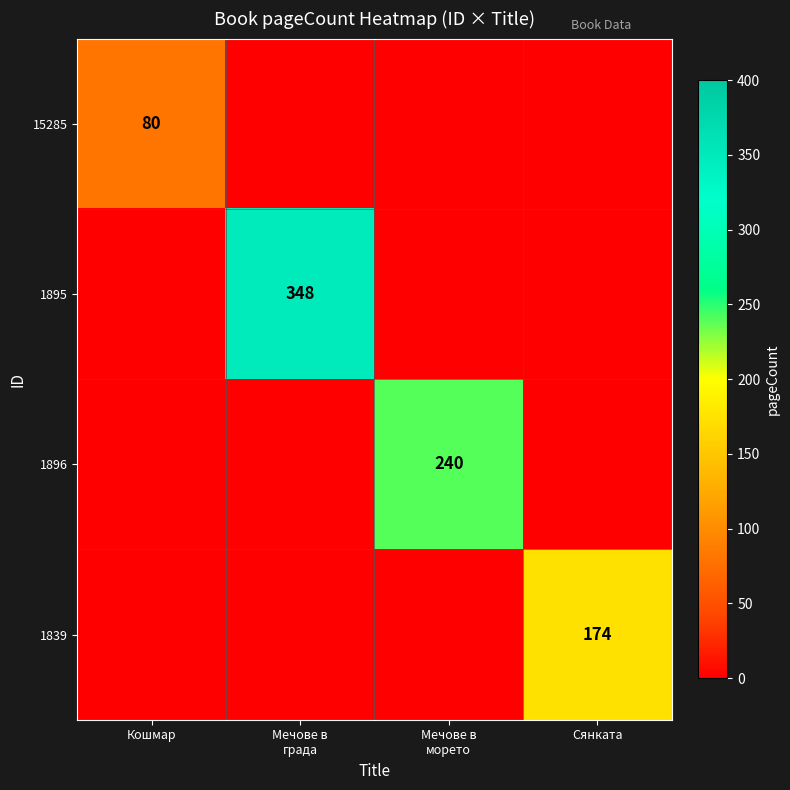

Which has a higher value, Сянката or Мечове в
морето?

Сянката